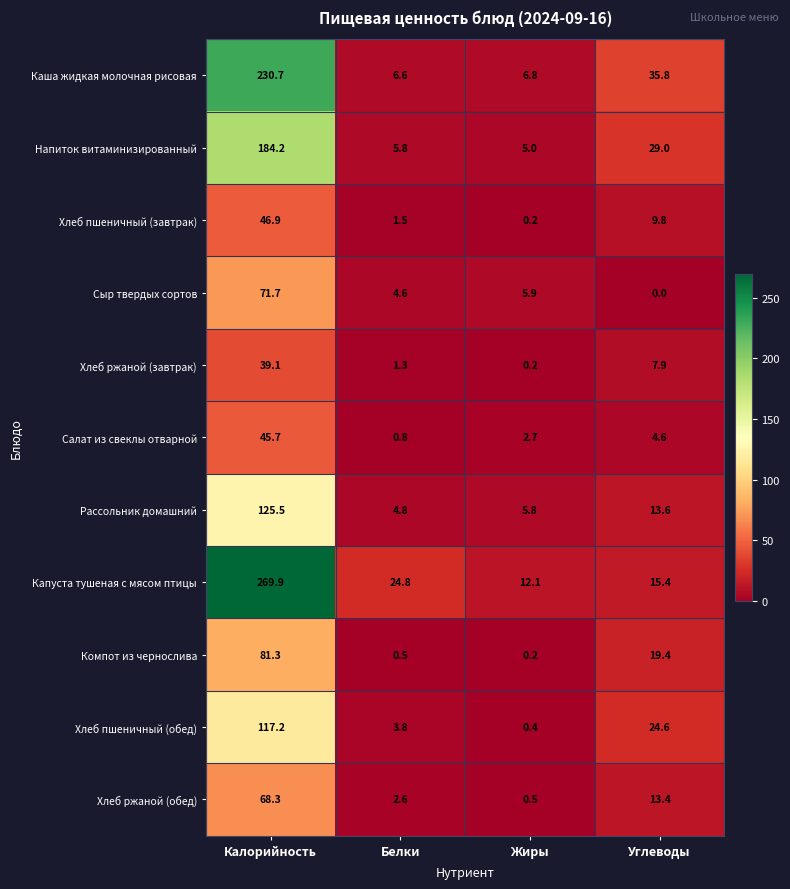

Which series has the widest spread of values?

Капуста тушеная с мясом птицы